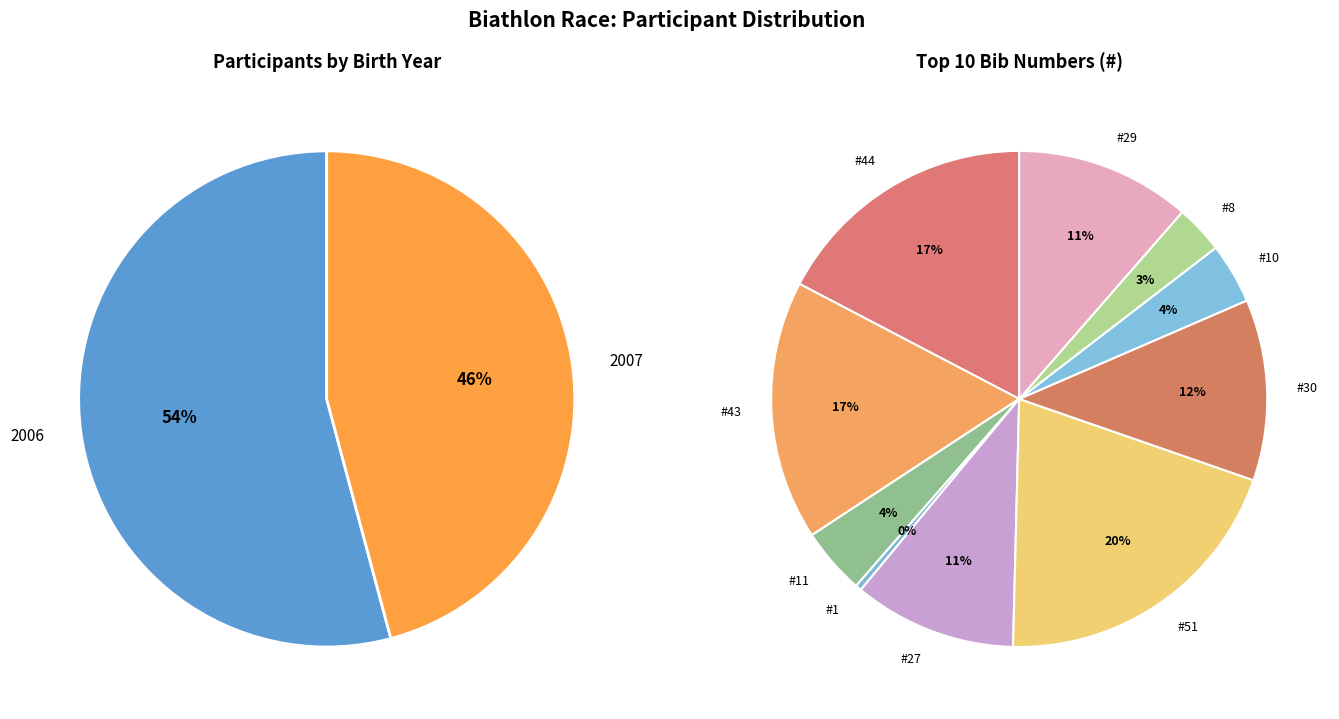

To the nearest percent, what is the difference between the largest and smallest slice percentages?

8%